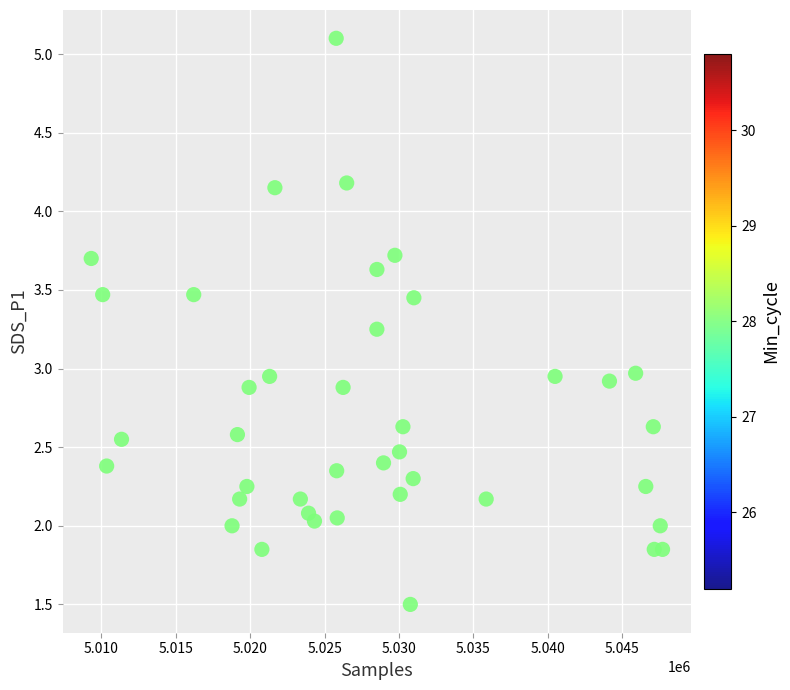

What is the range of Y values (max minus min)?

3.6